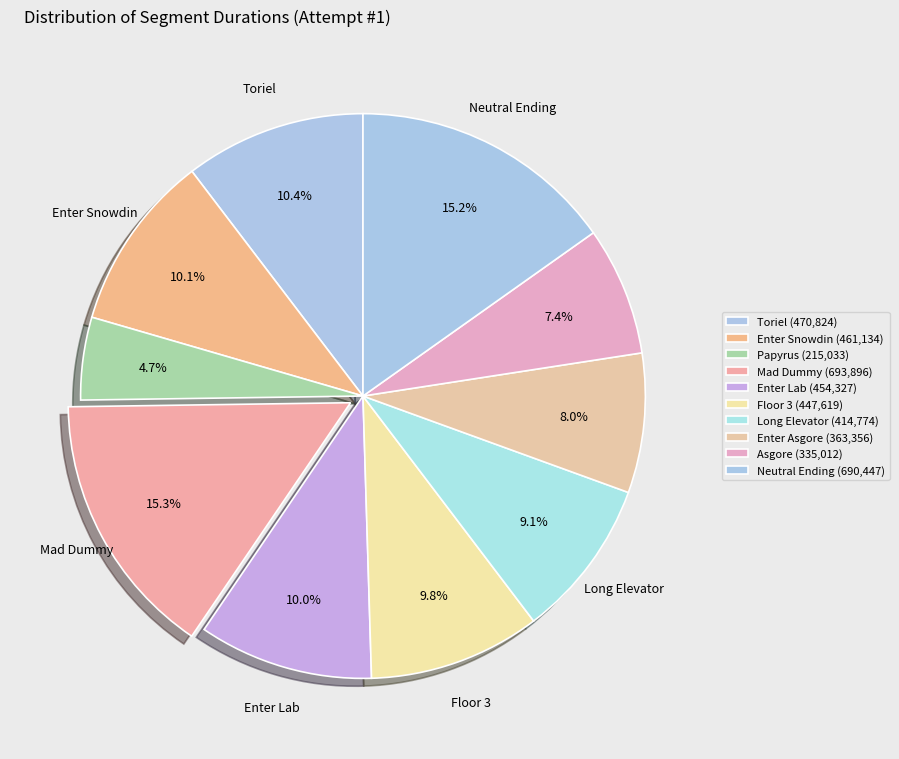

What percentage is the Enter Lab slice, to the nearest percent?

10%